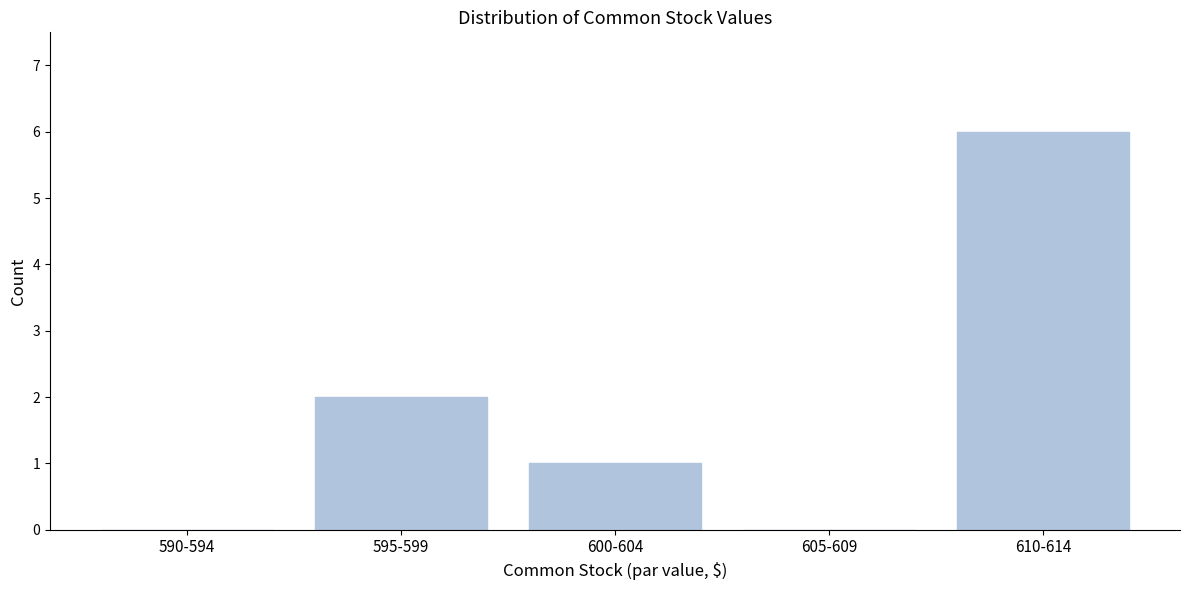

Reading right to left, what are all the values shown in this chart?

610-614=6	605-609=0	600-604=1	595-599=2	590-594=0